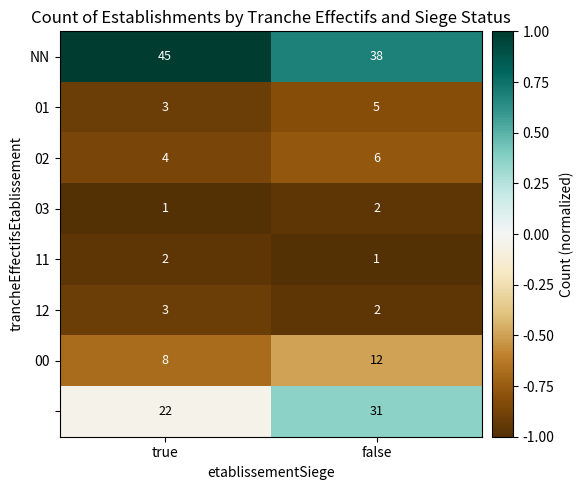

What is the difference between the highest and lowest values at false?

37